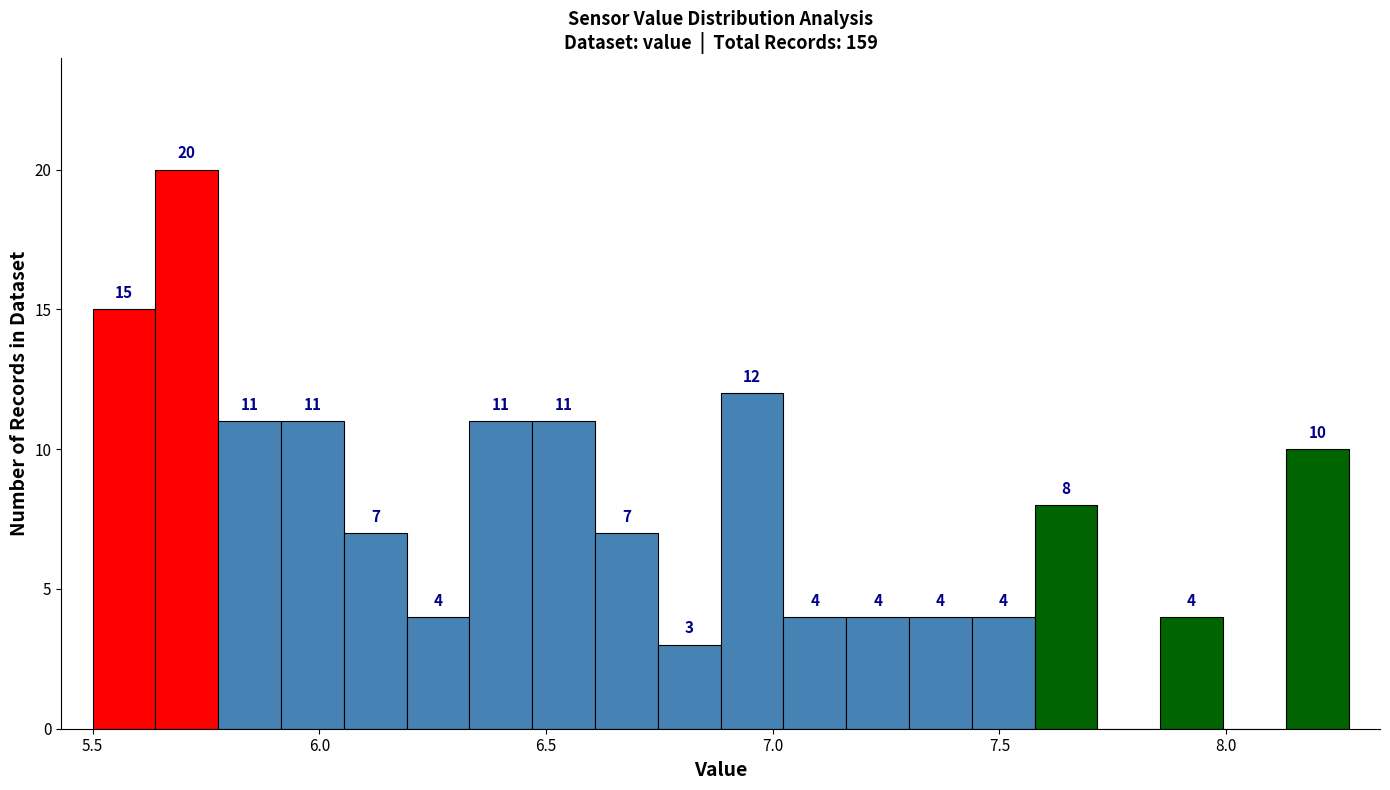

Around what value on the x-axis is the tallest bar? Give the approximate position of its centre, as read against the axis.

5.70